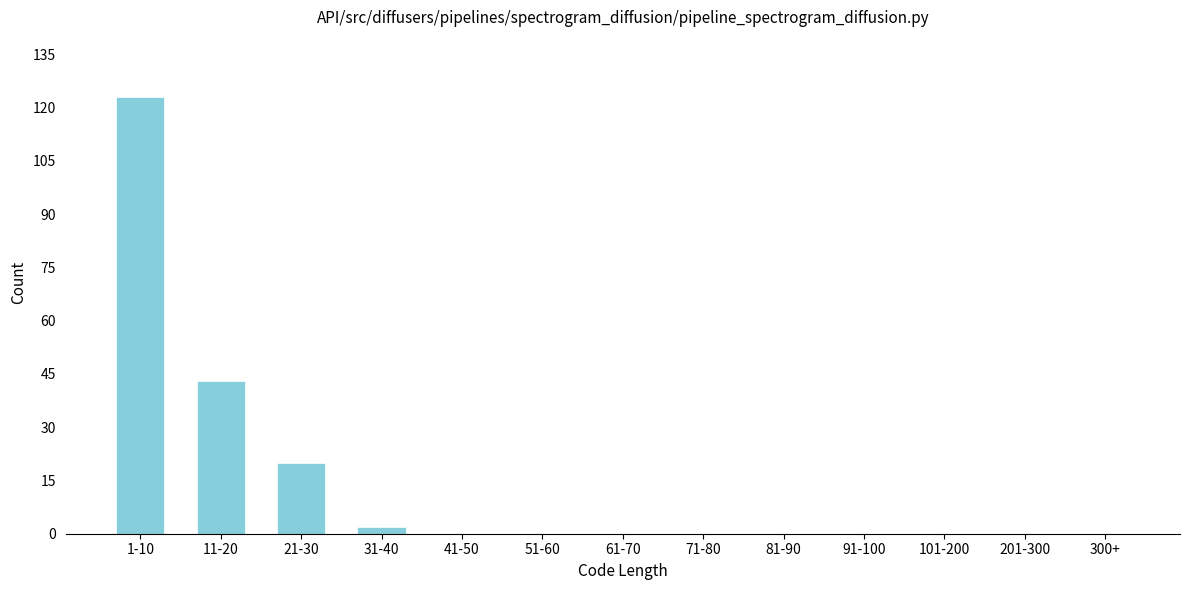

Reading right to left, transcribe all the data shown in this chart.

300+=0	201-300=0	101-200=0	91-100=0	81-90=0	71-80=0	61-70=0	51-60=0	41-50=0	31-40=2	21-30=20	11-20=43	1-10=123